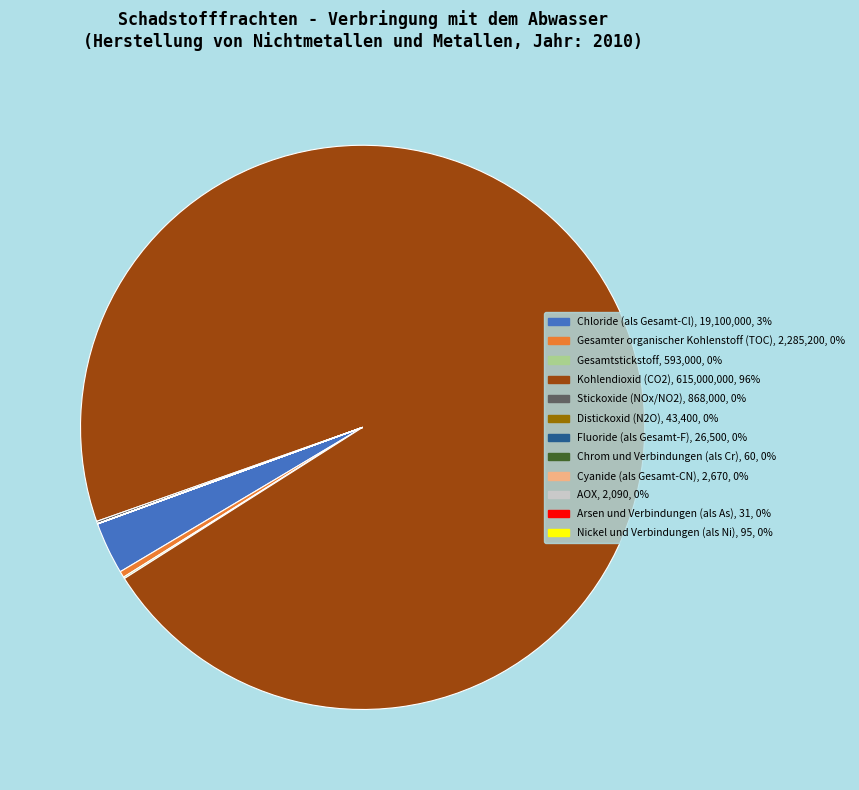

Is there any slice that represents more than half of the pie?

Yes